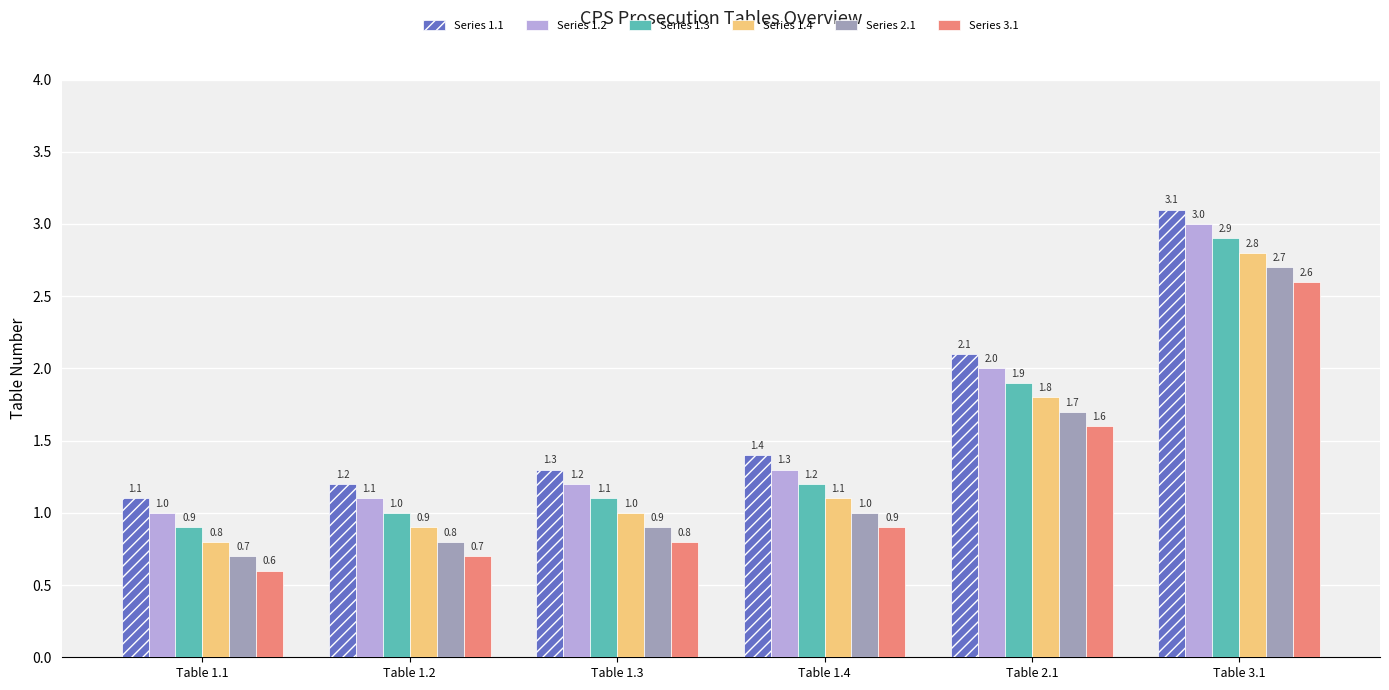

At how many categories does at least one series exceed 0?

6